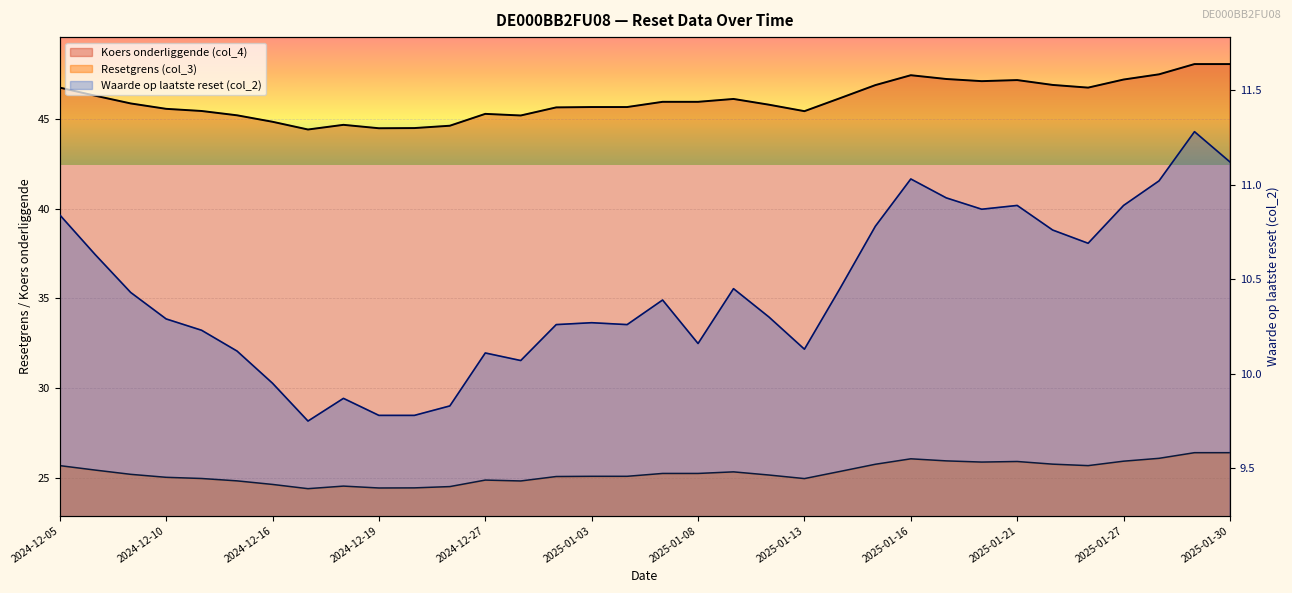

True or false: Waarde op laatste reset (col_2) and Resetgrens (col_3) intersect in this chart.

False